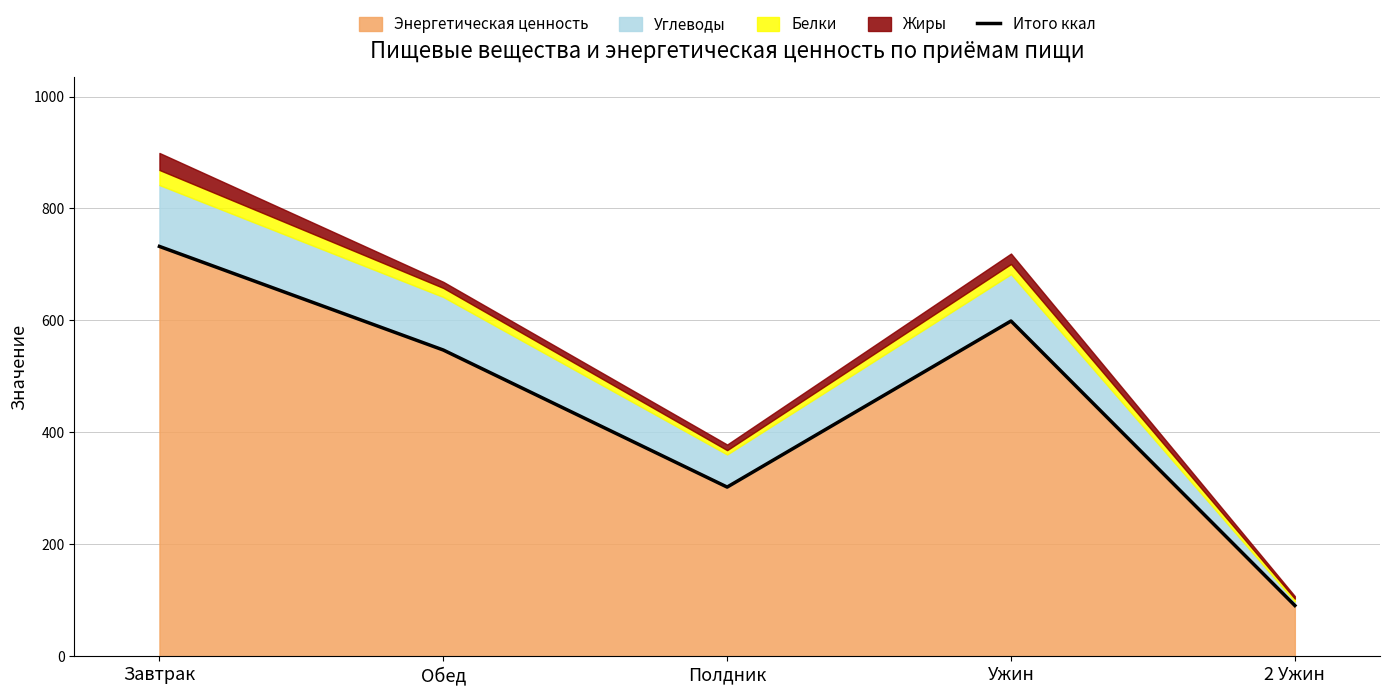

List the labels in order of value, smallest first.

2 Ужин, Полдник, Обед, Ужин, Завтрак